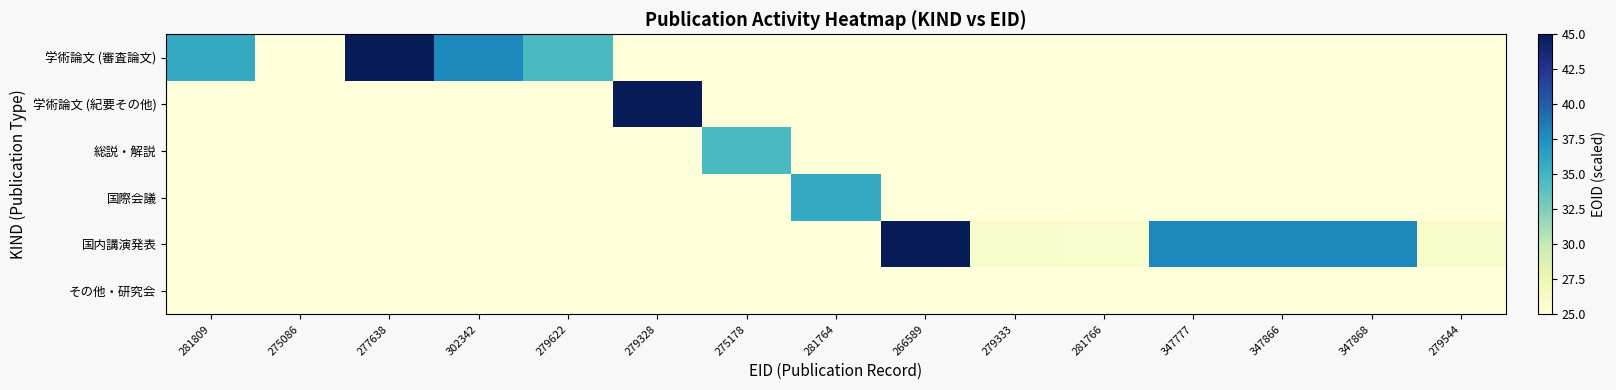

Between 275086 and 347868, which series saw the biggest shift?

国内講演発表